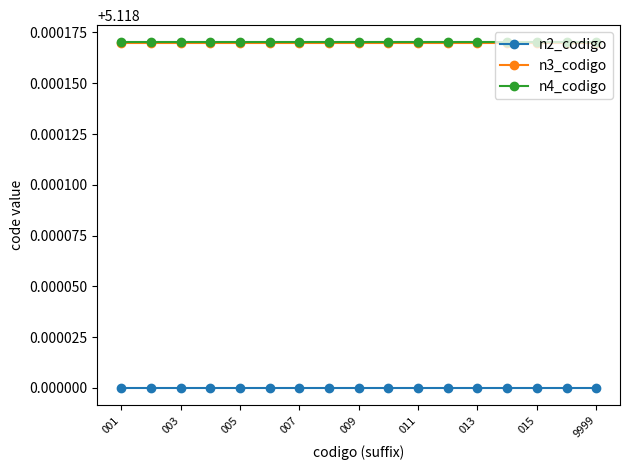

True or false: n4_codigo and n2_codigo intersect in this chart.

False